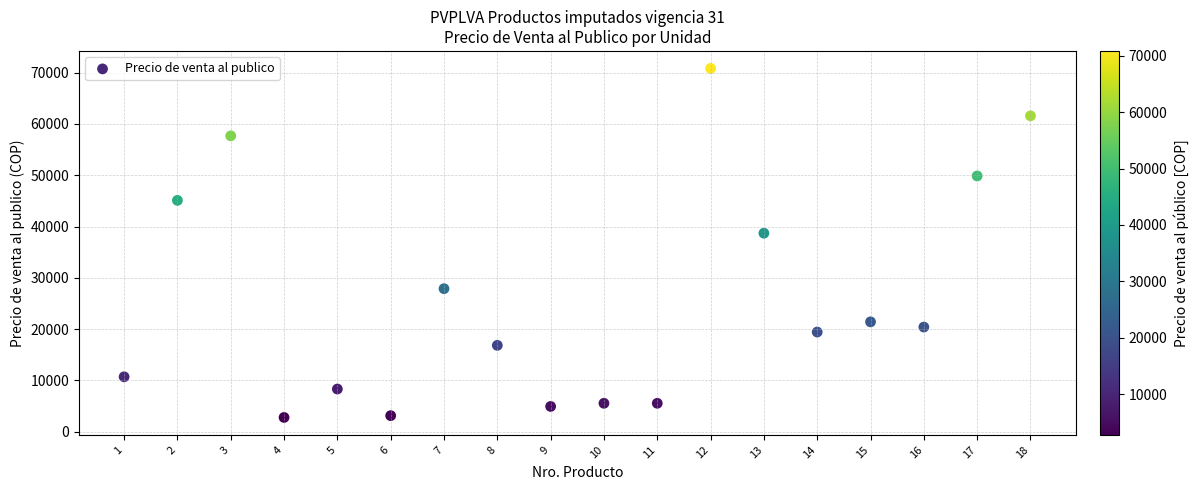

What Y value in the scatter plot is closest to 36811?

38703